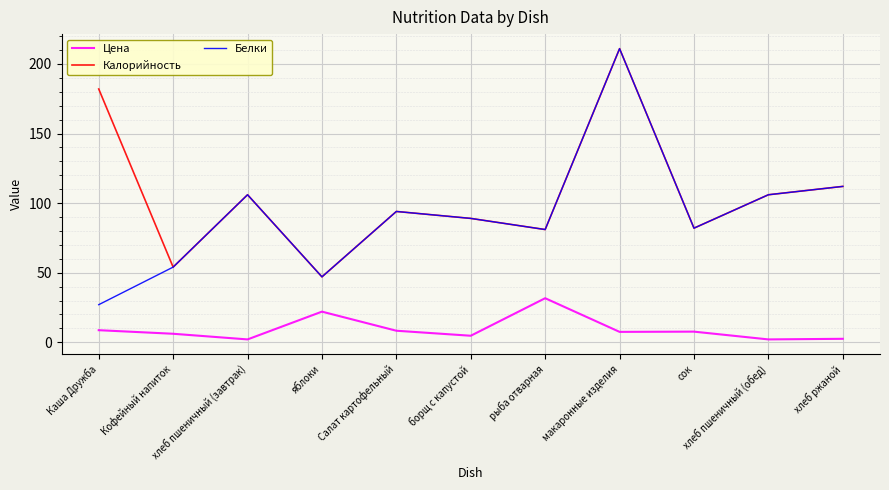

Count the number of categories in the chart.

11